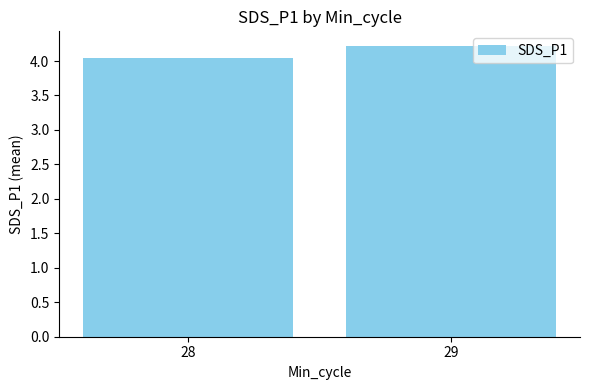

What is the sum of all values?

8.3